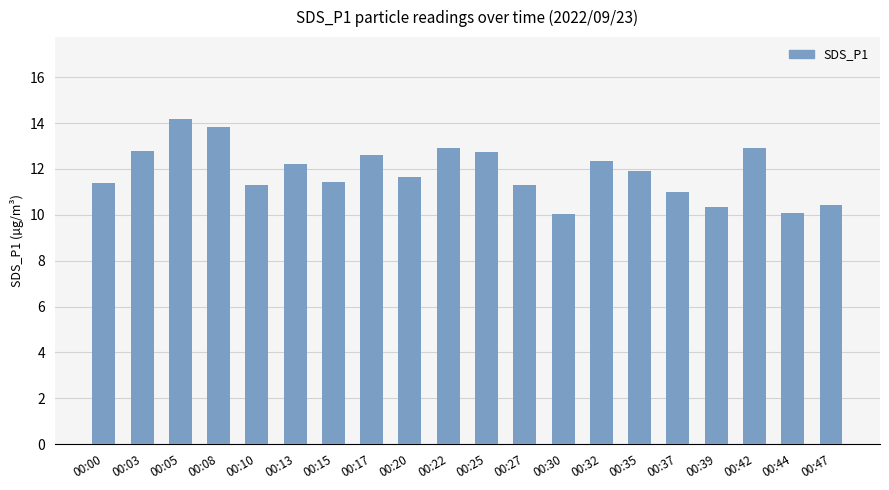

What is the difference between the values at 00:44 and 00:22?

2.8